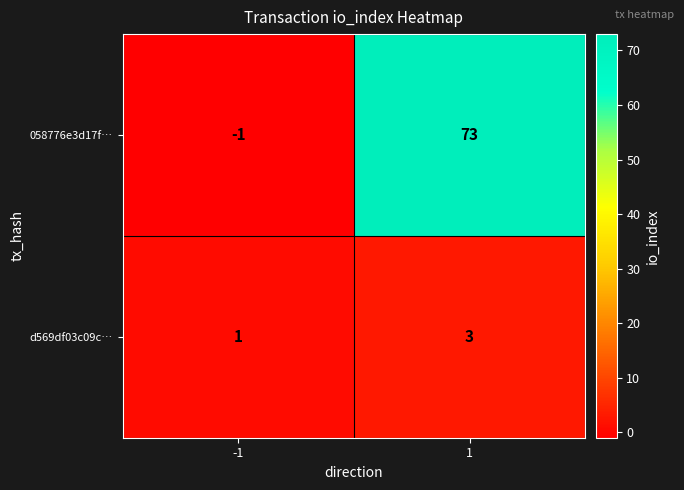

Between -1 and 1, which series saw the biggest shift?

058776e3d17f…